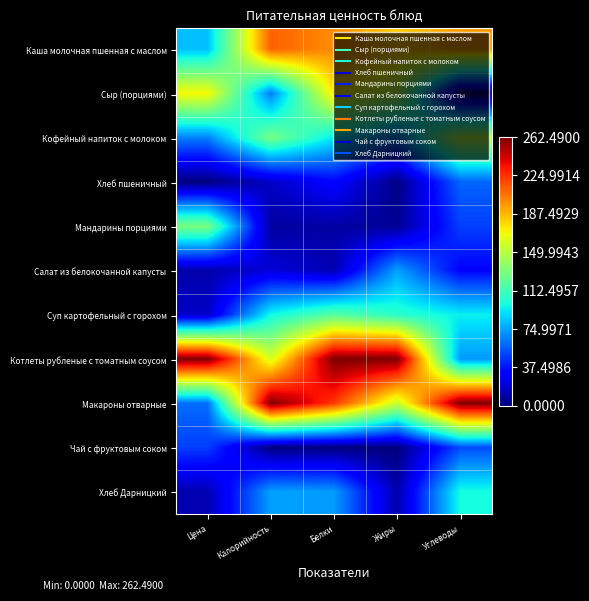

Reading left to right, list all the values displayed in this chart.

Каша молочная пшенная с маслом: Цена=0.3	Калорийность=0.8	Белки=0.8	Жиры=0.7	Углеводы=0.7
Сыр (порциями): Цена=0.6	Калорийность=0.2	Белки=0.7	Жиры=0.6	Углеводы=0.0
Кофейный напиток с молоком: Цена=0.3	Калорийность=0.5	Белки=0.4	Жиры=0.3	Углеводы=0.6
Хлеб пшеничный: Цена=0.0	Калорийность=0.1	Белки=0.1	Жиры=0.0	Углеводы=0.2
Мандарины порциями: Цена=0.5	Калорийность=0.0	Белки=0.0	Жиры=0.0	Углеводы=0.2
Салат из белокочанной капусты: Цена=0.0	Калорийность=0.1	Белки=0.0	Жиры=0.3	Углеводы=0.1
Суп картофельный с горохом: Цена=0.1	Калорийность=0.4	Белки=0.5	Жиры=0.4	Углеводы=0.4
Котлеты рубленые с томатным соусом: Цена=1.0	Калорийность=0.6	Белки=1.0	Жиры=1.0	Углеводы=0.3
Макароны отварные: Цена=0.2	Калорийность=1.0	Белки=0.9	Жиры=0.6	Углеводы=1.0
Чай с фруктовым соком: Цена=0.2	Калорийность=0.0	Белки=0.0	Жиры=0.0	Углеводы=0.2
Хлеб Дарницкий: Цена=0.0	Калорийность=0.3	Белки=0.3	Жиры=0.0	Углеводы=0.4